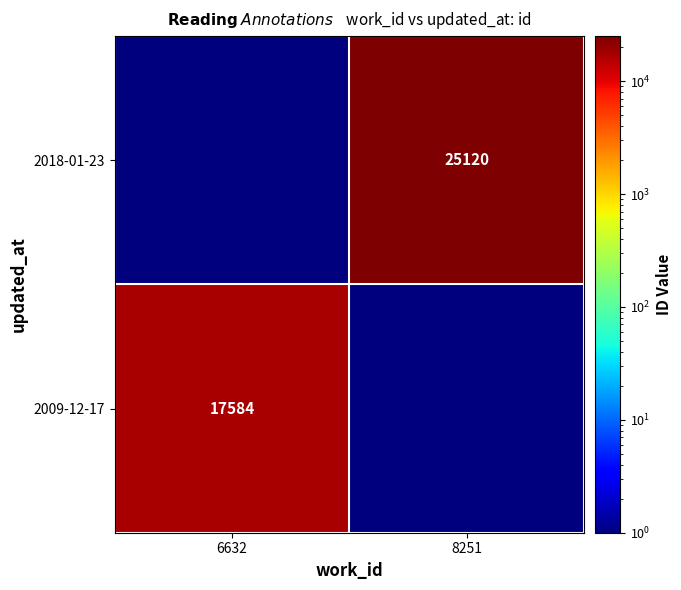

True or false: 2009-12-17 has a value of 8207.0 at 6632.

False